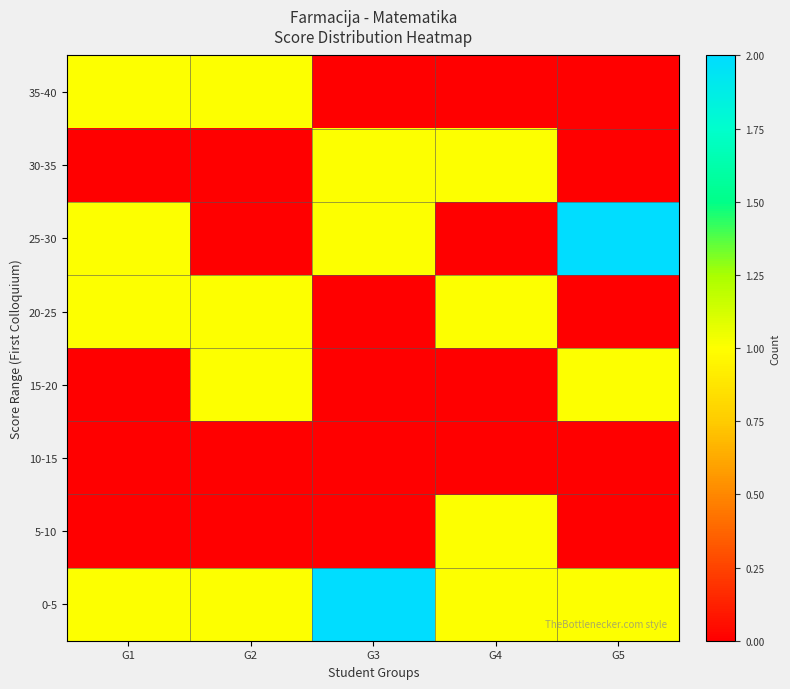

Which category has the highest value across all series?

G3